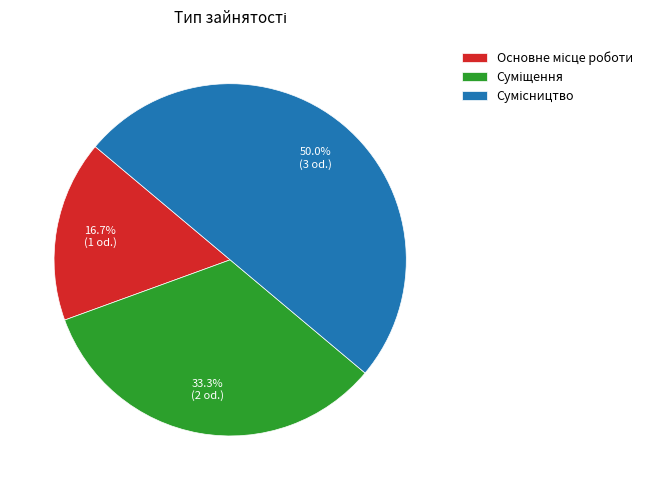

To the nearest percent, what is the difference between the largest and smallest slice percentages?

33%